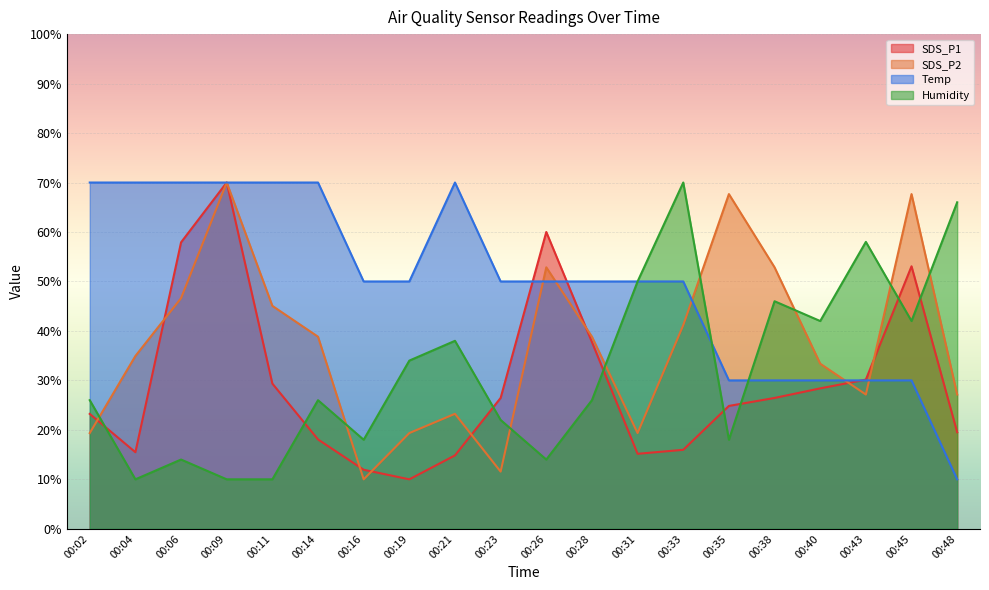

What is the average value of the Temp series?

50.0